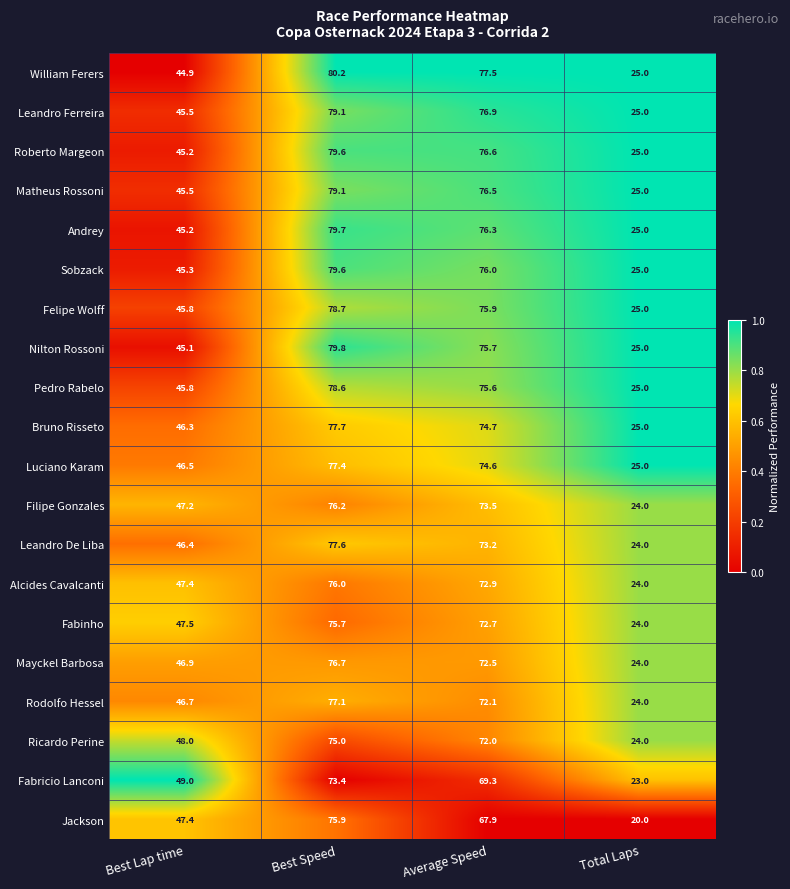

Is it true that Andrey equals 125.6 at Best Speed?

False